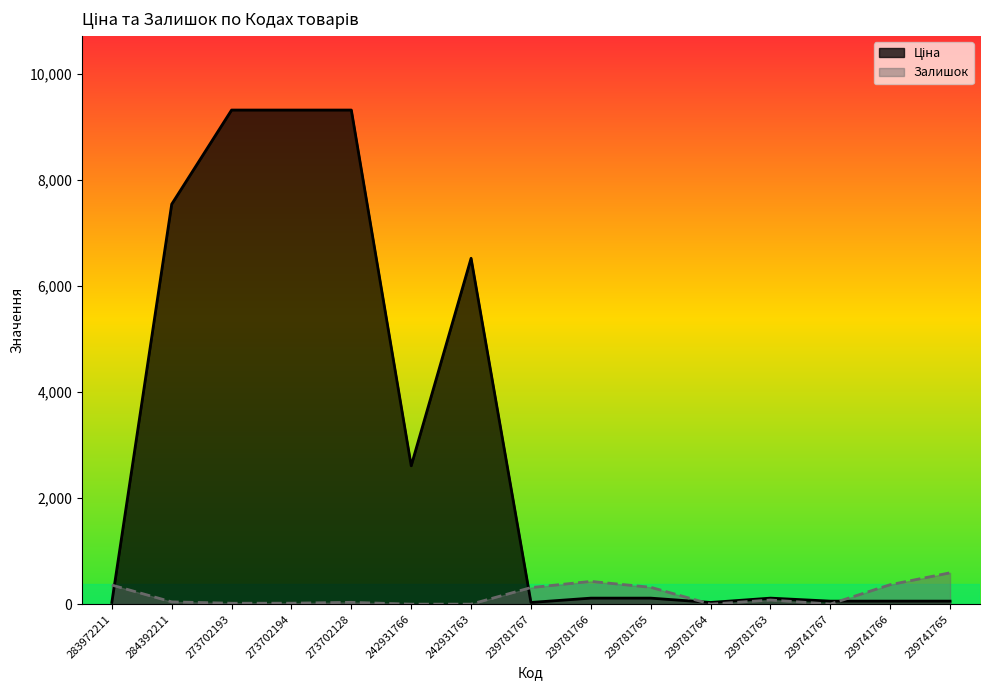

What is the value of the Залишок point at the 8th from the left?

312.0